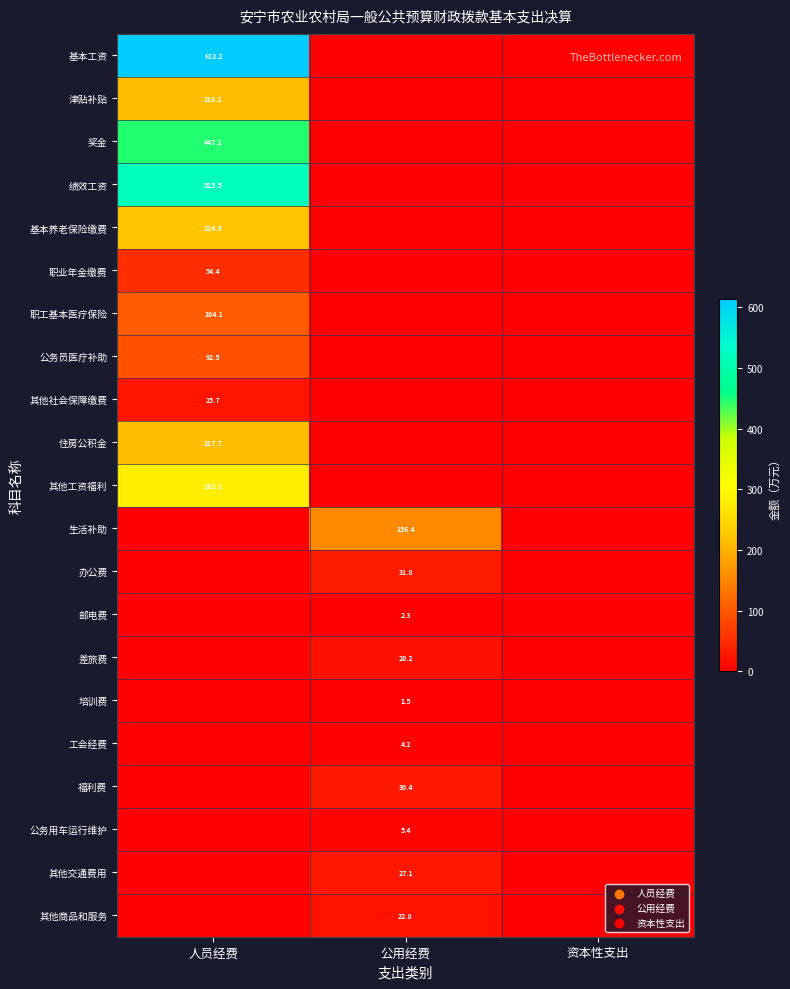

Is the value of 奖金 at 人员经费 greater than the value of 工会经费 at 公用经费?

Yes